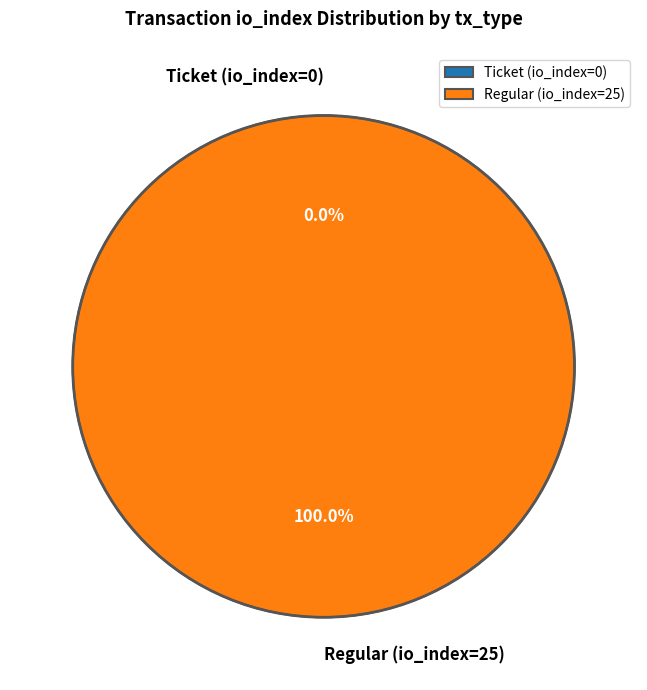

The Ticket (io_index=0) slice represents 1% of the pie. True or false?

False